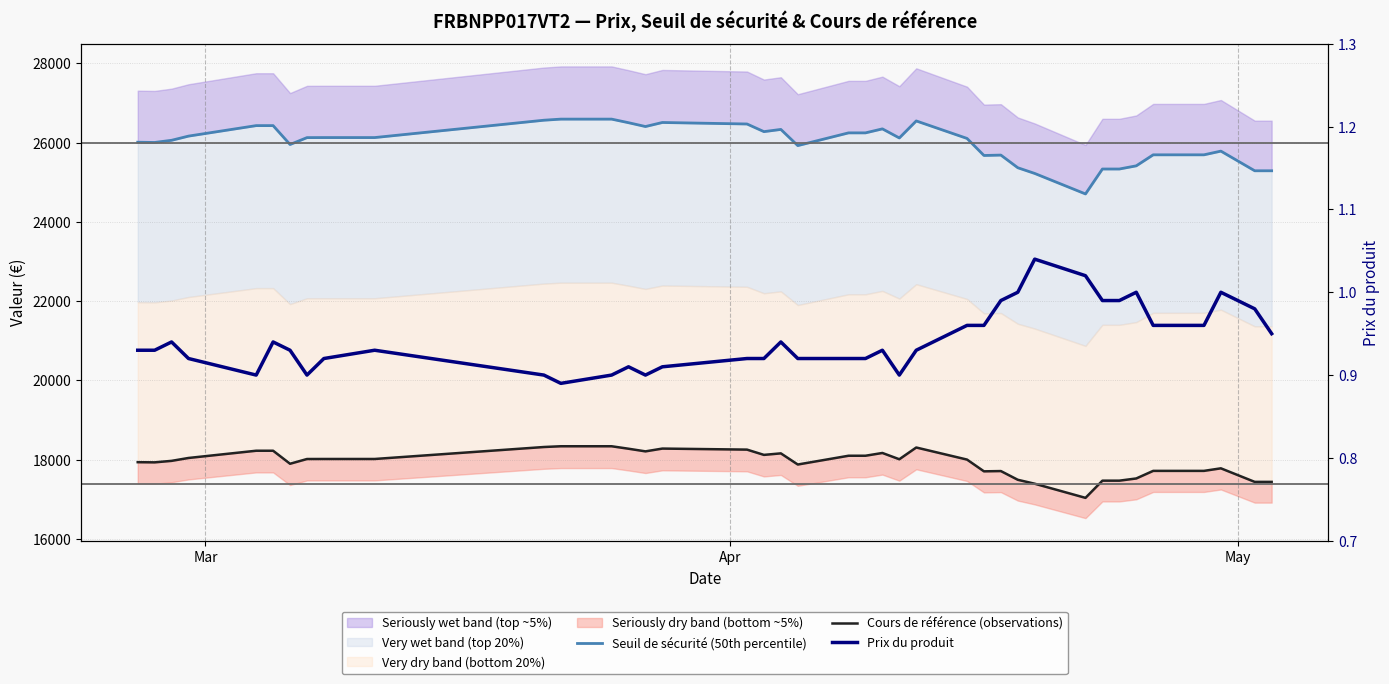

What is the value of the Cours de référence (observations) point at the 22nd from the left?

18100.2